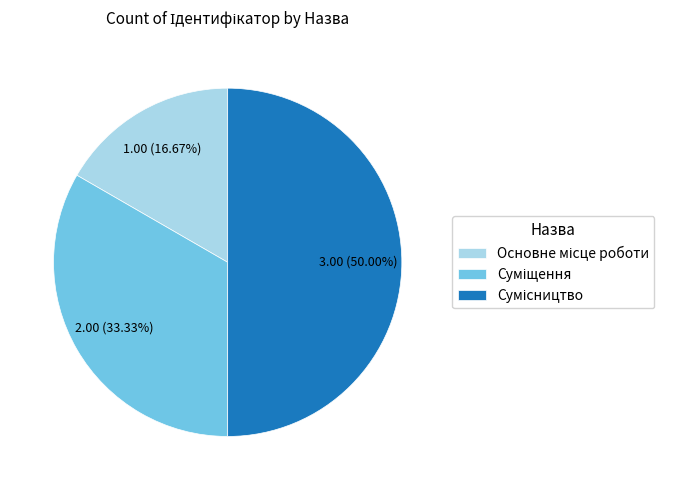

Which slice is the smallest?

Основне місце роботи